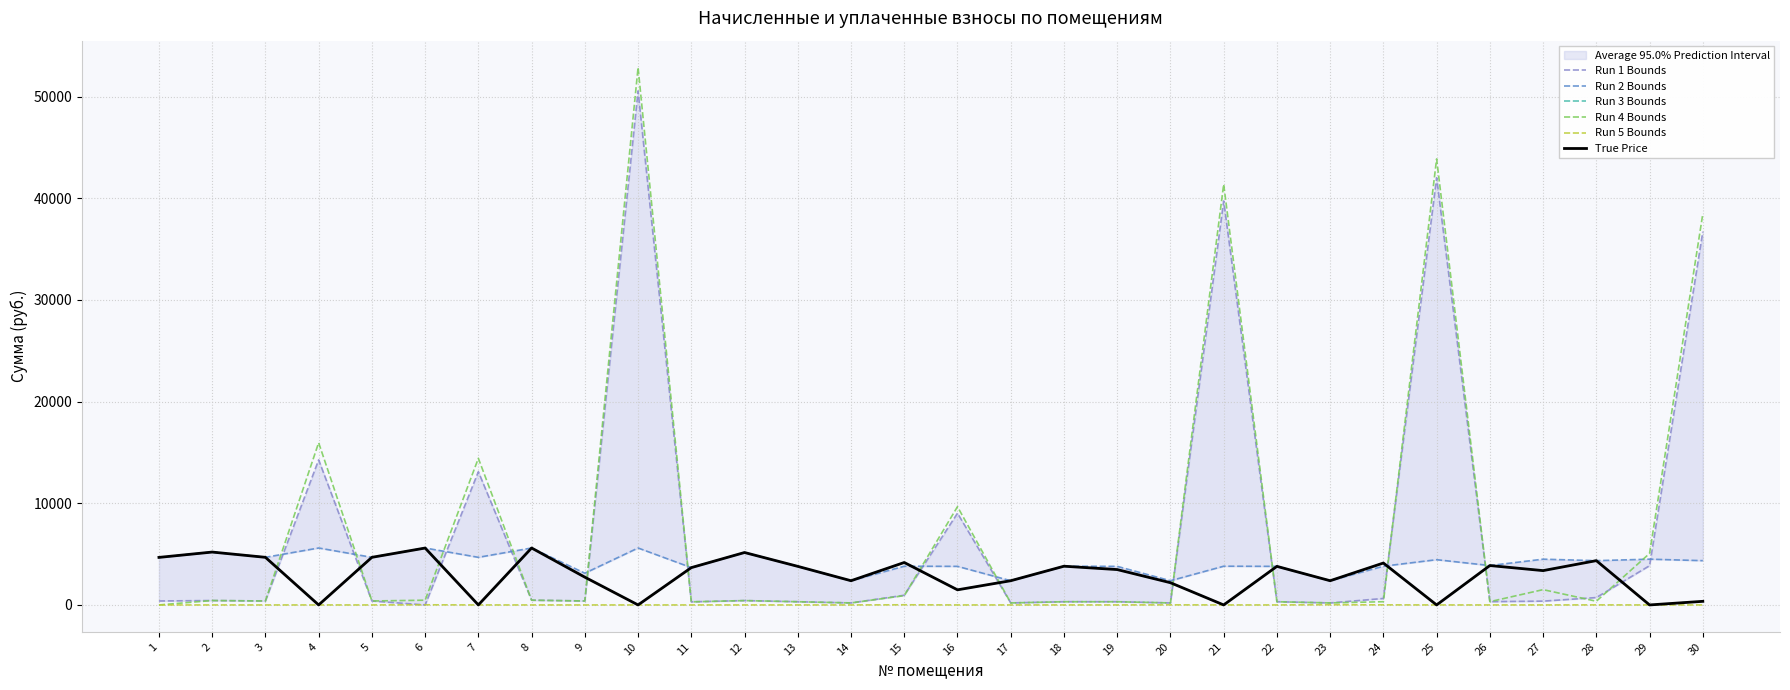

Is the value of Run 5 Bounds at 9 greater than the value of True Price at 23?

No